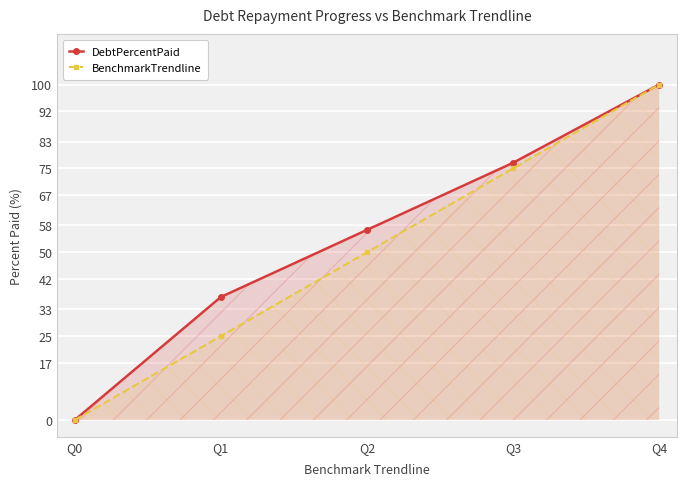

Between Q0 and Q2, which series saw the biggest shift?

DebtPercentPaid